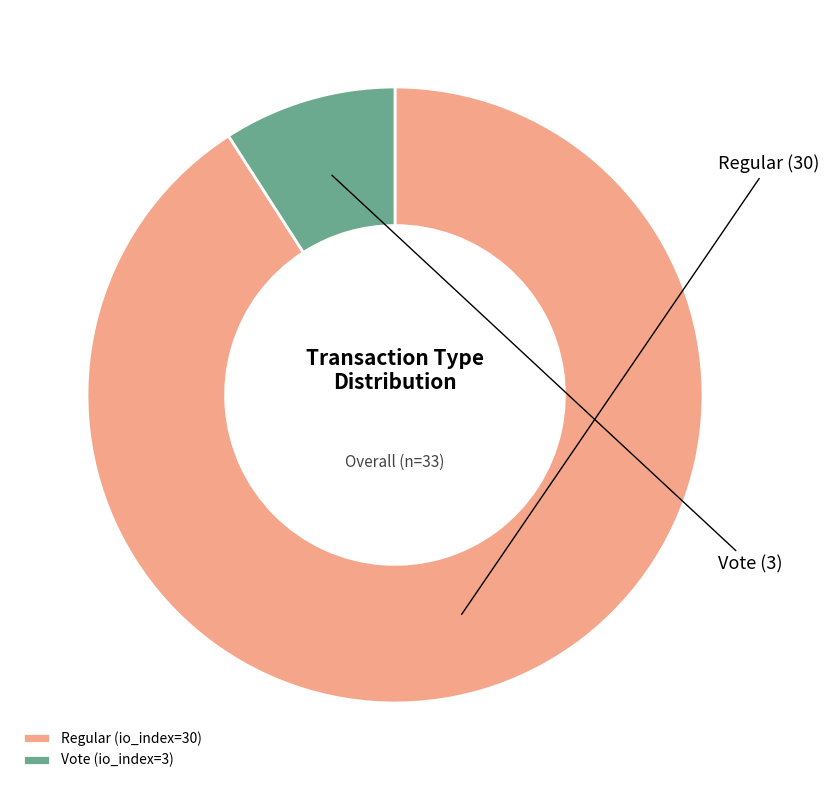

Approximately how many times larger is the value at Regular (io_index=30) compared to Vote (io_index=3)?

10.0